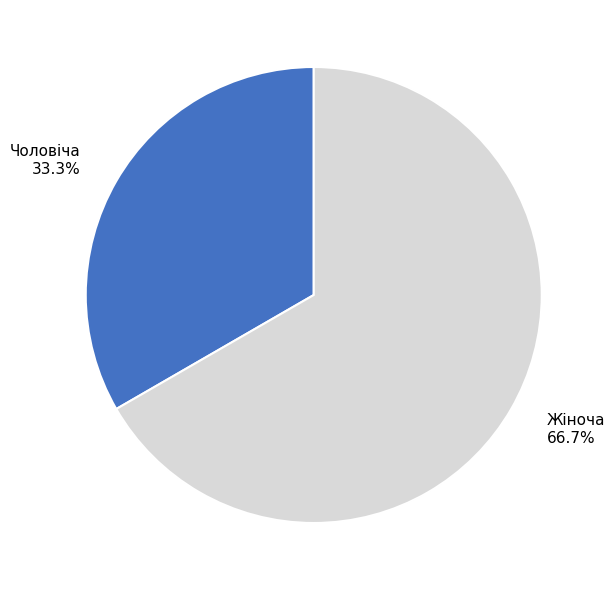

What is the largest slice in the pie chart?

Жіноча